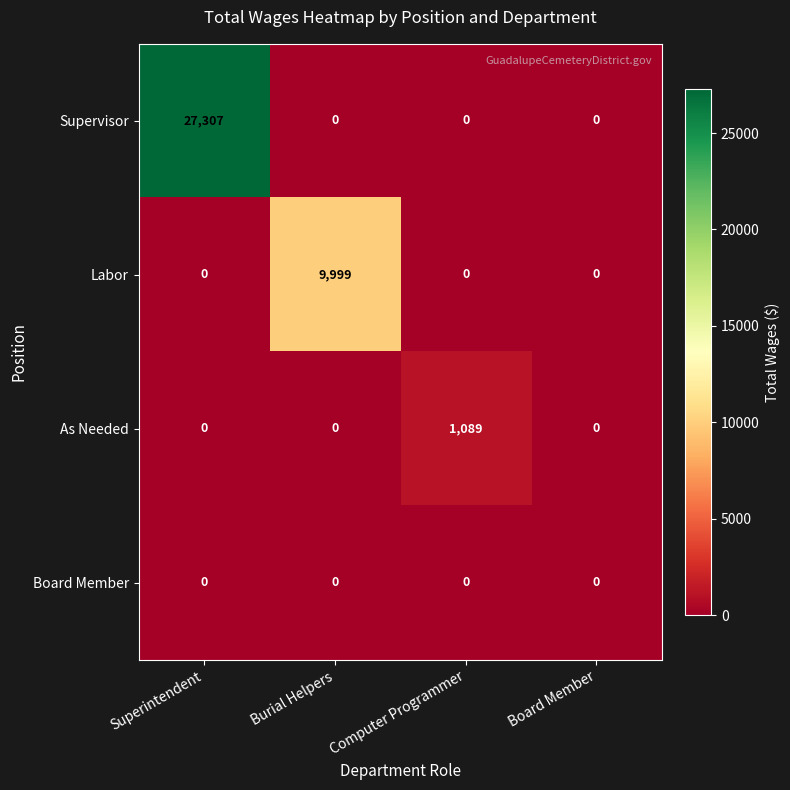

What is the sum of all As Needed values?

1089